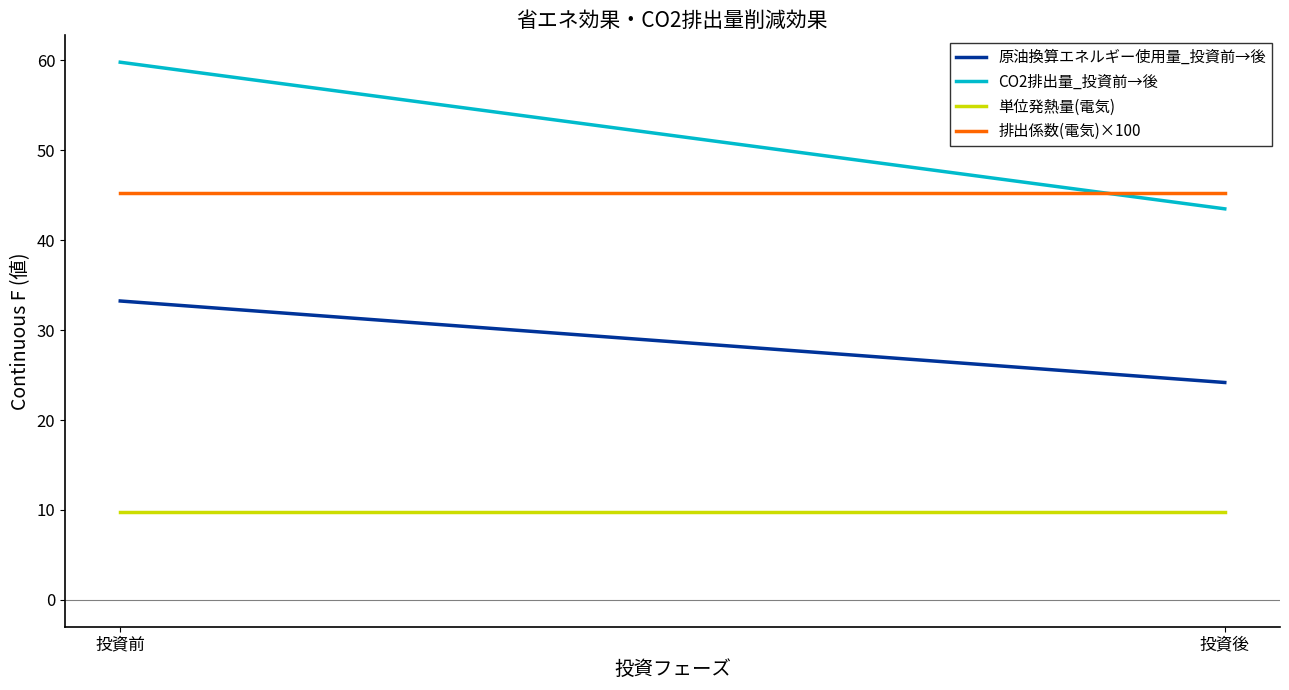

Where does the CO2排出量_投資前→後 series first go above 59?

投資前